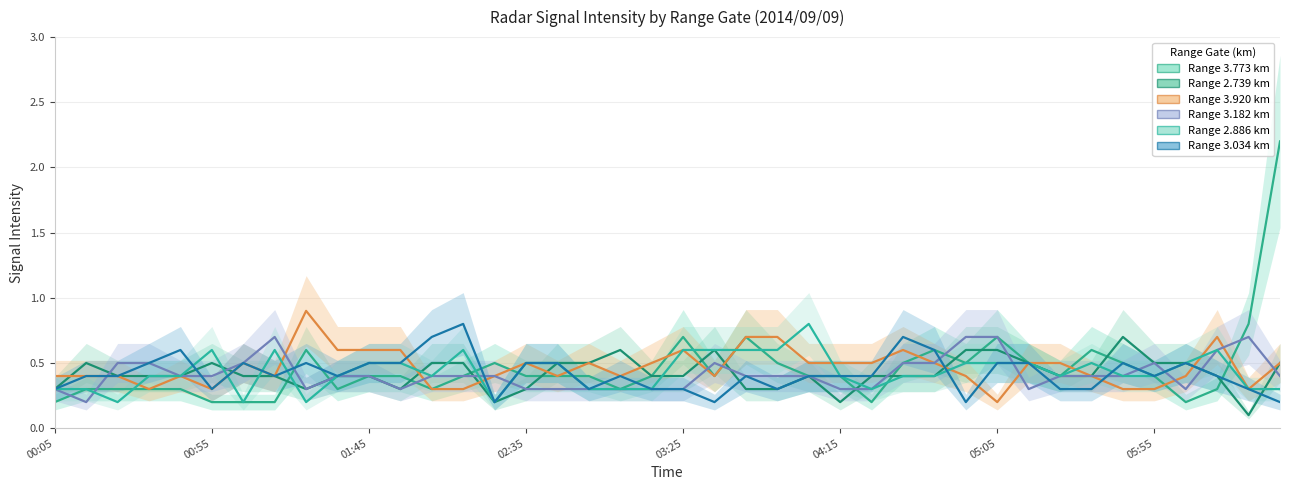

How many lines are shown in the chart?

6